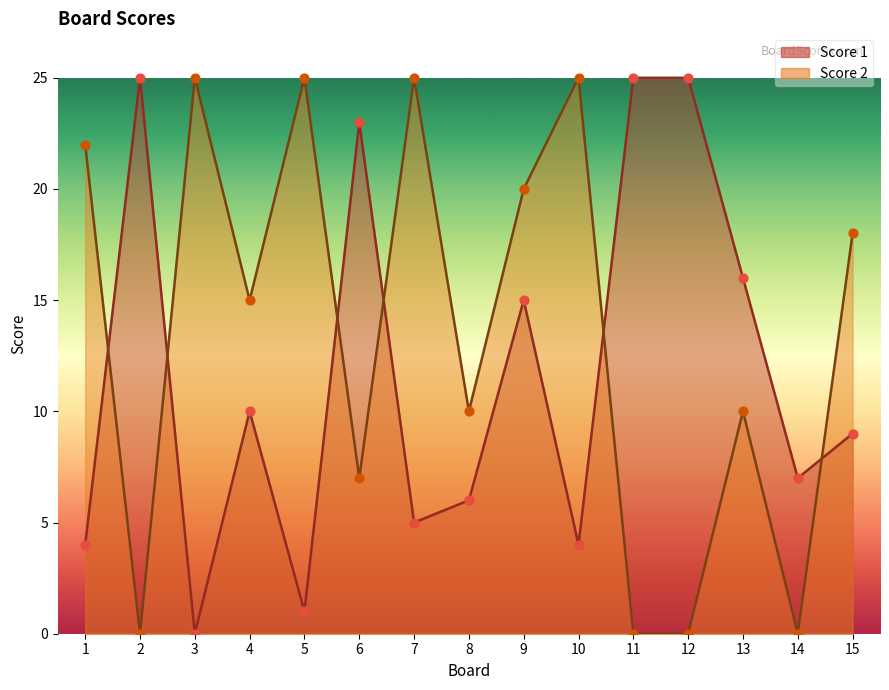

Which series has the largest total across all categories?

Score 2